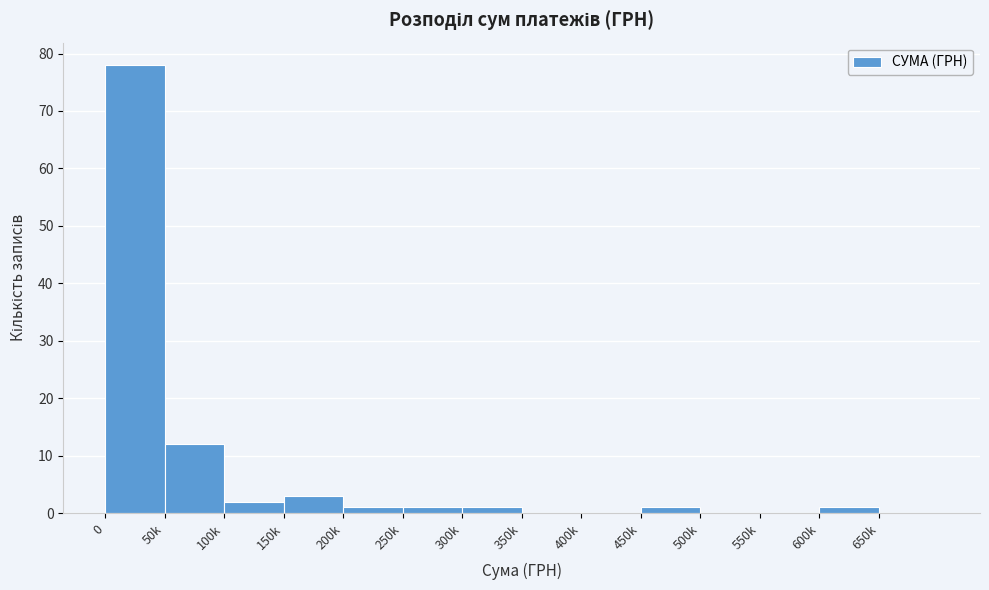

Reading left to right, transcribe all the data shown in this chart.

0=78	50k=12	100k=2	150k=3	200k=1	250k=1	300k=1	350k=0	400k=0	450k=1	500k=0	550k=0	600k=1	650k=0